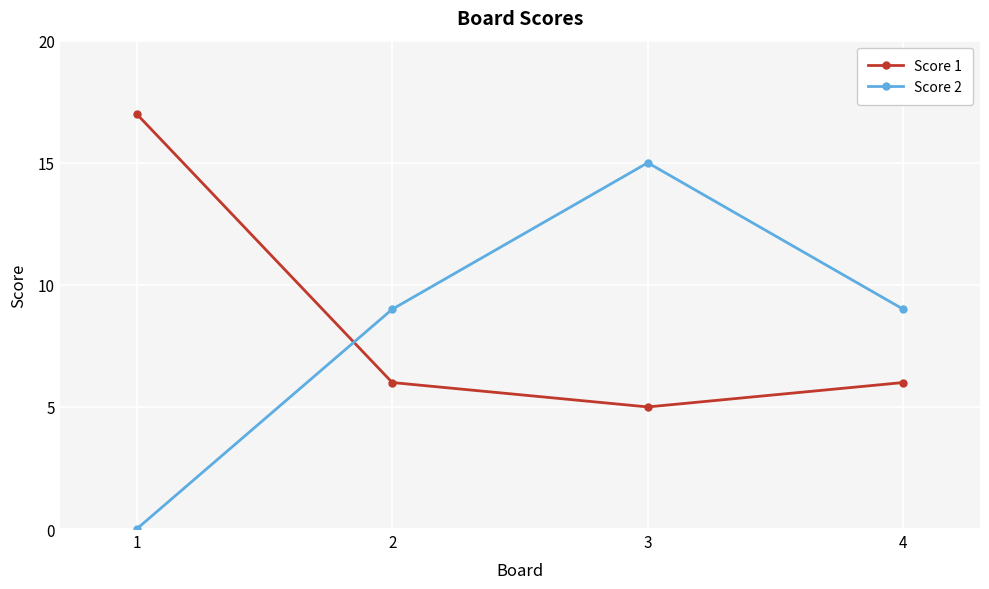

What is the highest value of the Score 2 series?

15